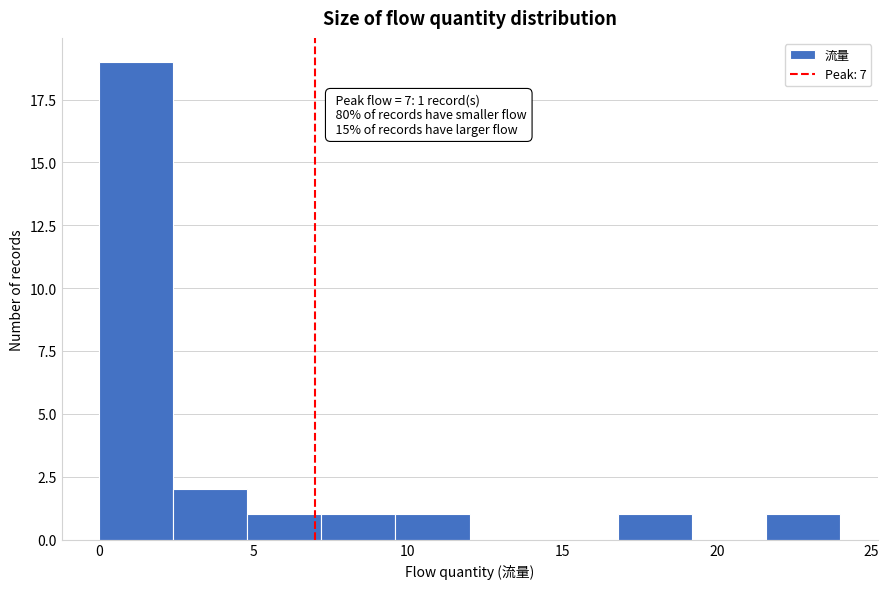

Over which range of the x-axis is the bar tallest?

0.0 to 2.4